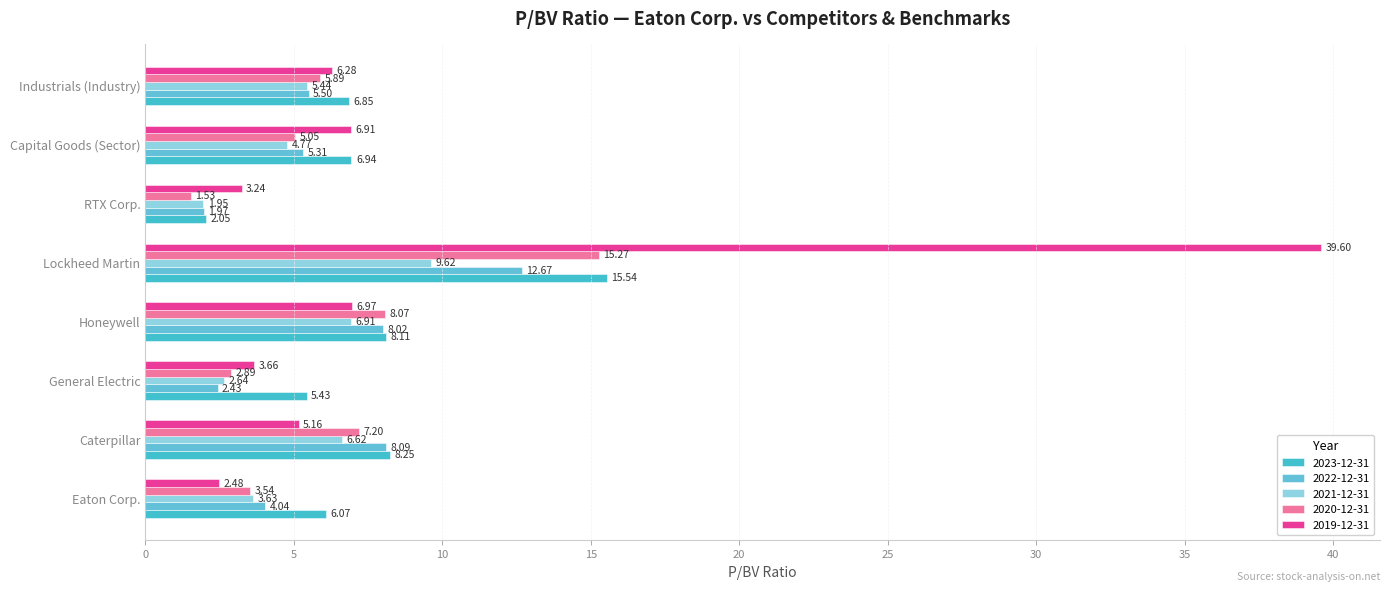

At which label is 2021-12-31 closest to 5?

Capital Goods (Sector)